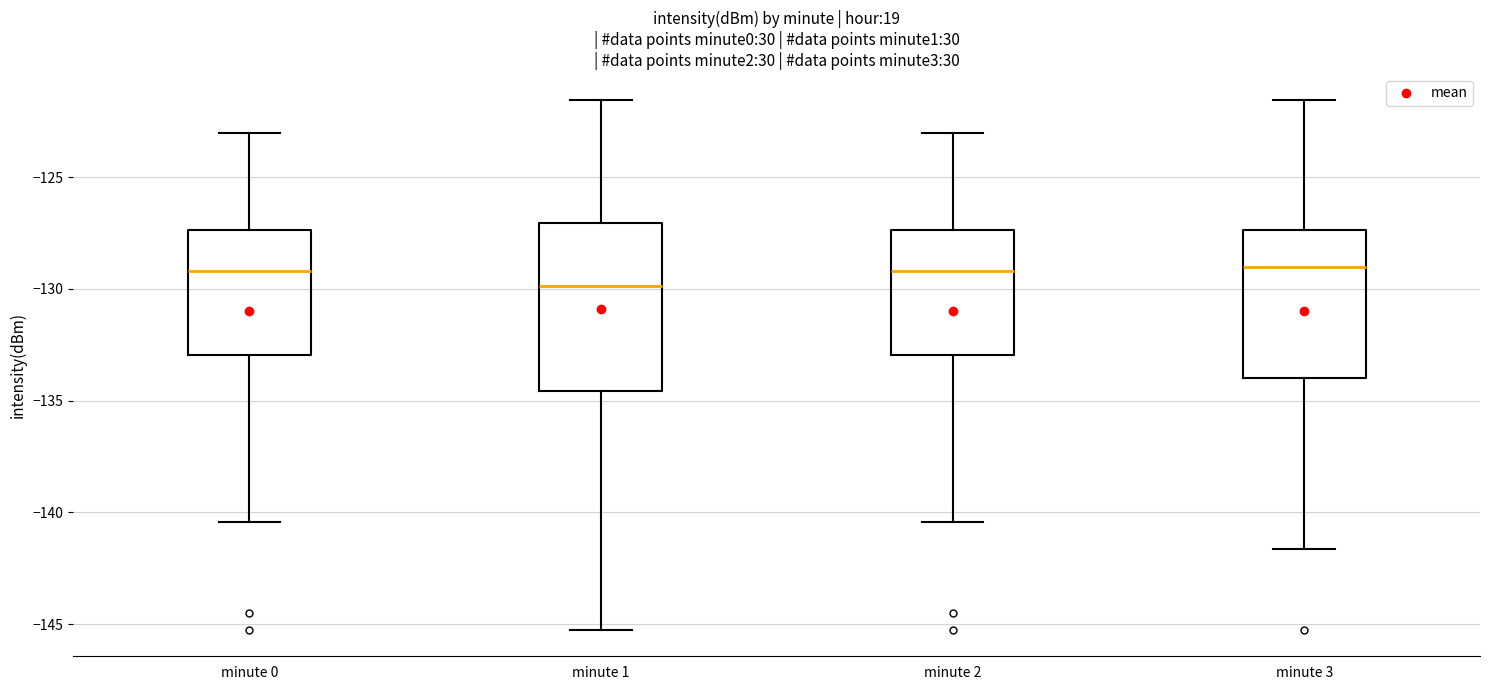

Which box is the tallest, from its lower edge to its upper edge?

minute 1